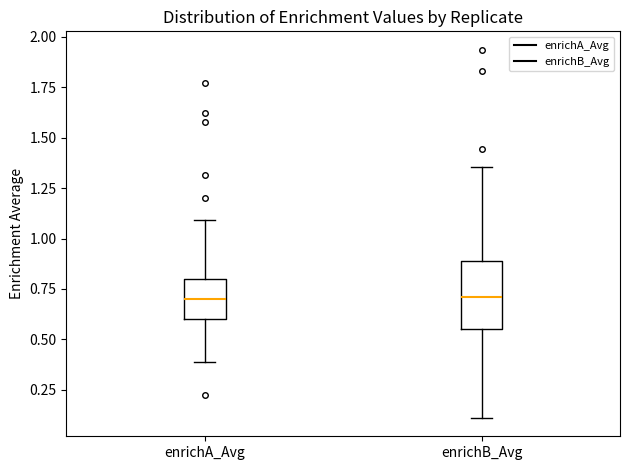

Where is the upper edge of the box for enrichB_Avg on the y-axis? The values are not printed on the chart, so give them approximately, as read against the axis.

0.90